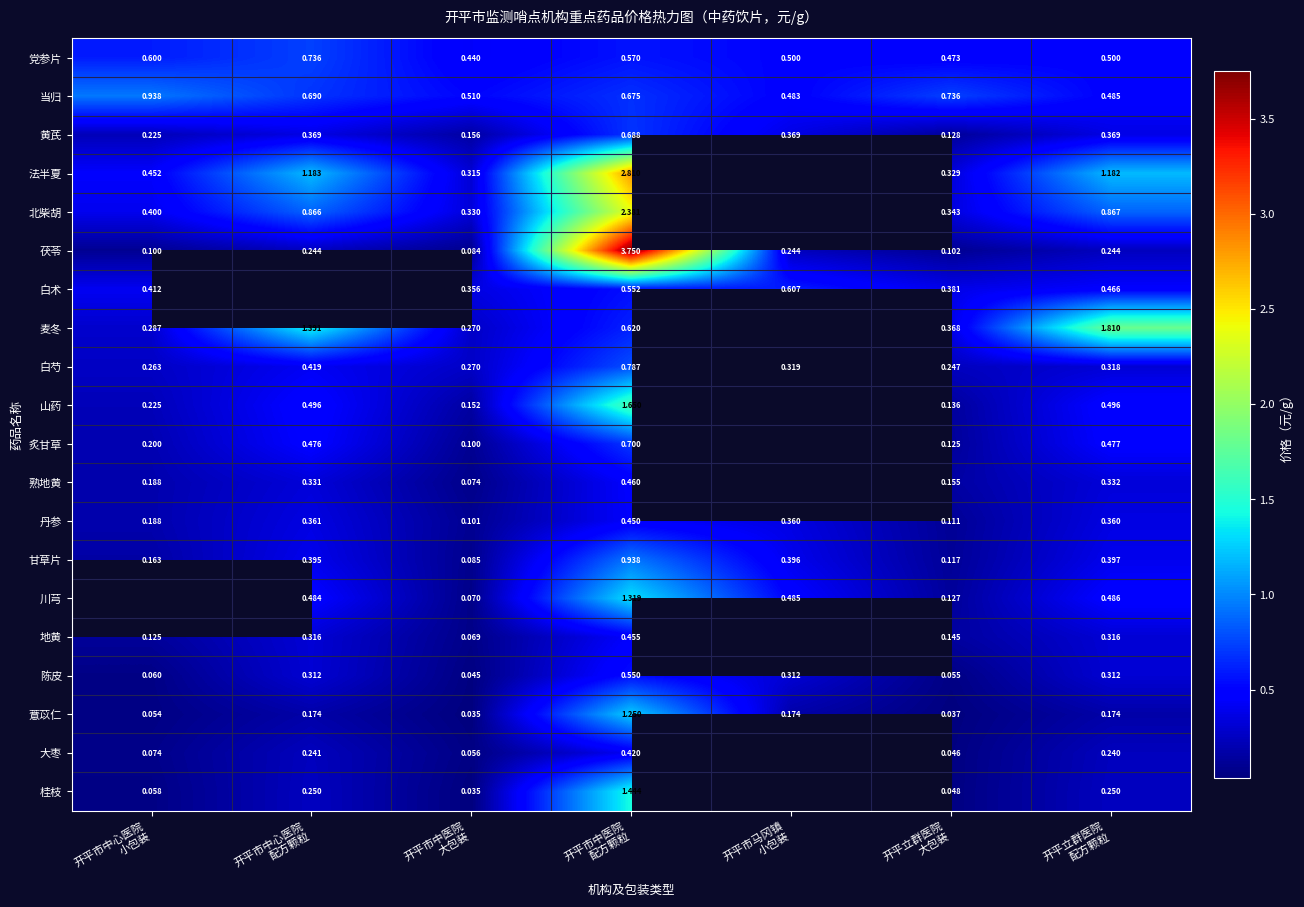

Which has a higher value, 开平立群医院
大包装 or 开平市中心医院
小包装?

开平市中心医院
小包装